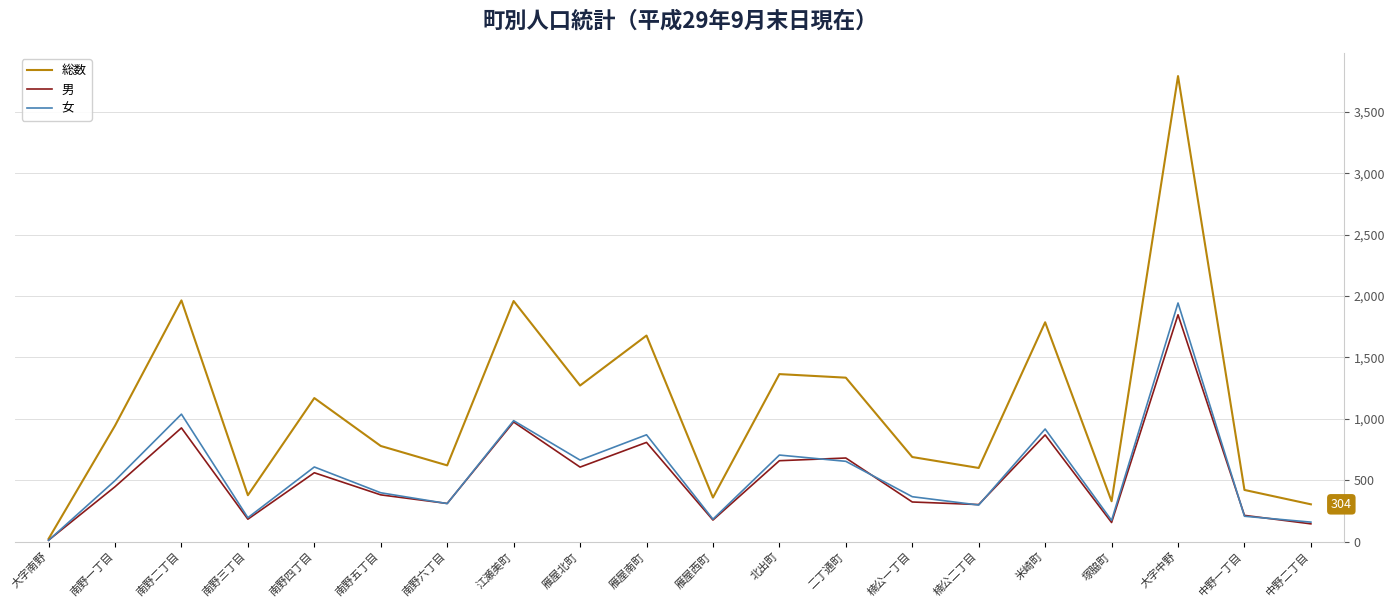

What value does the 総数 series have at 大字中野?

3790